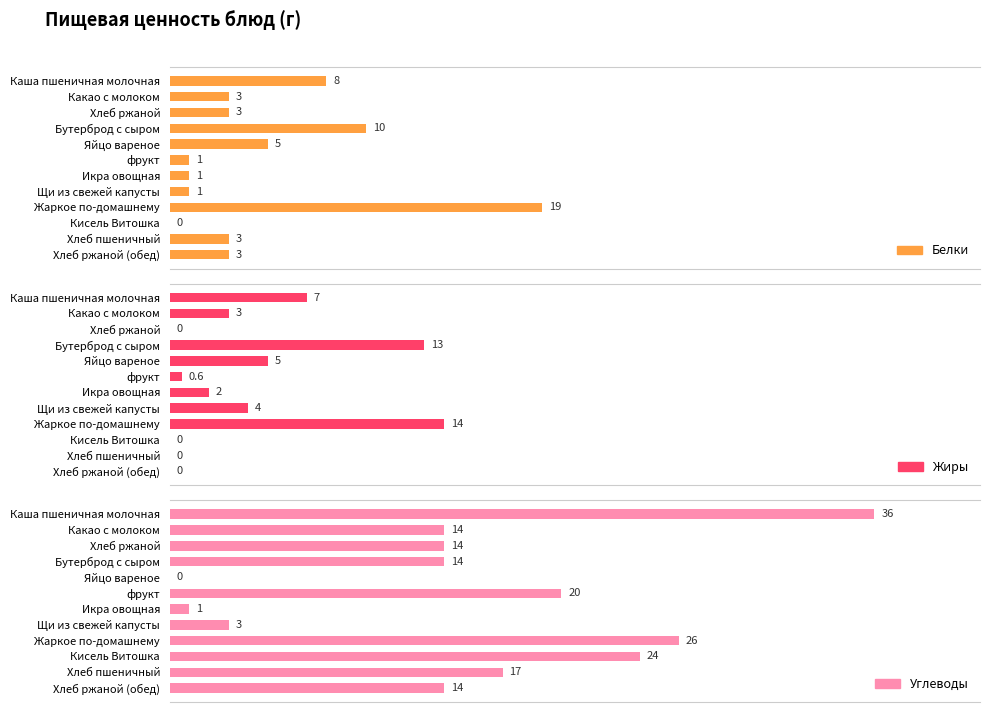

What are all the series names shown in the legend?

Белки, Жиры, Углеводы